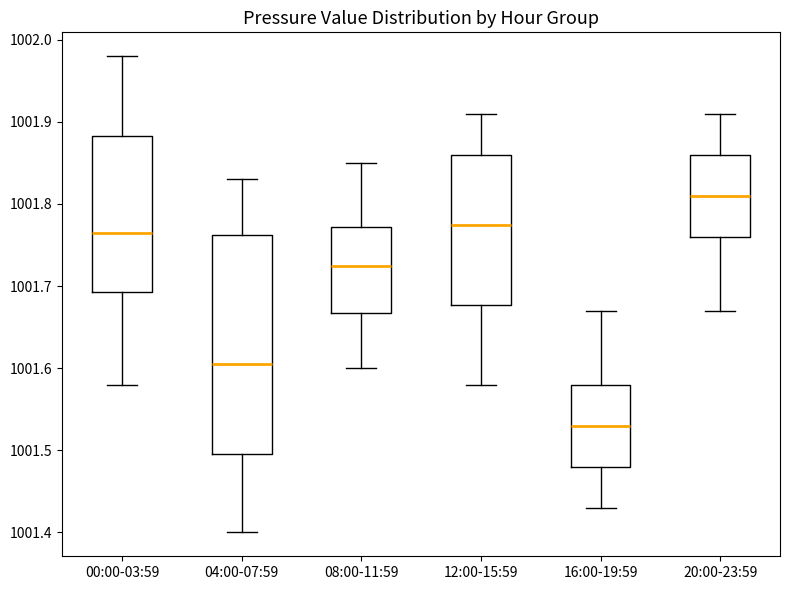

Reading left to right, read every box against the y-axis: the position of its median line, the range the box covers, and the ends of its whiskers. The values are not printed on the chart, so give them approximately, as read against the axis.

00:00-03:59: median 1001.77, box 1001.69 to 1001.88, whiskers 1001.58 to 1001.98
04:00-07:59: median 1001.61, box 1001.50 to 1001.76, whiskers 1001.40 to 1001.83
08:00-11:59: median 1001.73, box 1001.67 to 1001.77, whiskers 1001.60 to 1001.85
12:00-15:59: median 1001.78, box 1001.68 to 1001.86, whiskers 1001.58 to 1001.91
16:00-19:59: median 1001.53, box 1001.48 to 1001.58, whiskers 1001.43 to 1001.67
20:00-23:59: median 1001.81, box 1001.76 to 1001.86, whiskers 1001.67 to 1001.91